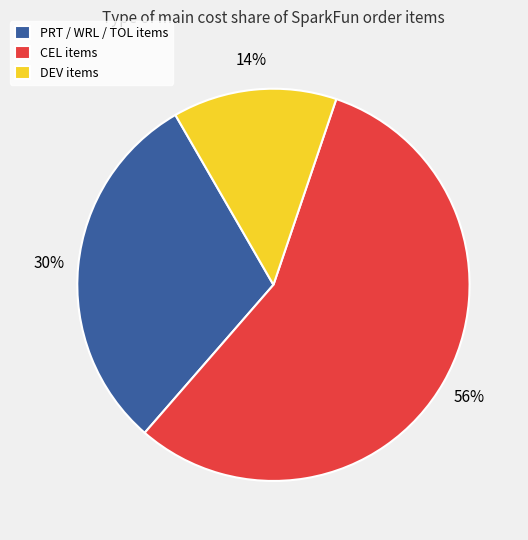

True or false: DEV items accounts for 14% of the total.

True